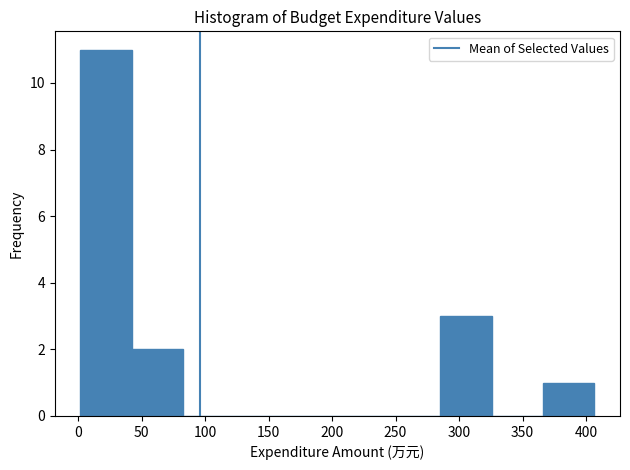

Reading left to right, list every bar in this chart as the range it spans on the x-axis followed by its height. Neither the bar edges nor the heights are printed on the chart, so give them approximately, as read against the axes.

0 to 40: 11
40 to 85: 2
85 to 125: 0
125 to 165: 0
165 to 205: 0
205 to 245: 0
245 to 285: 0
285 to 325: 3
325 to 365: 0
365 to 405: 1